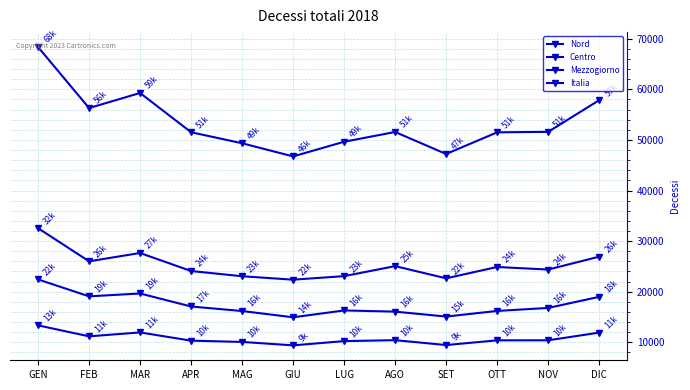

Is this an area chart (filled region under the line)?

No